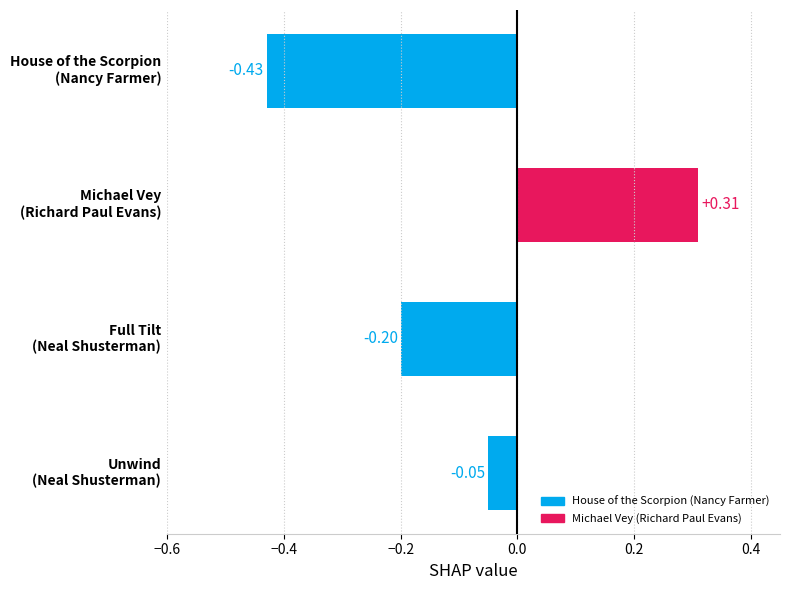

What is the difference between the maximum and minimum values?

0.7